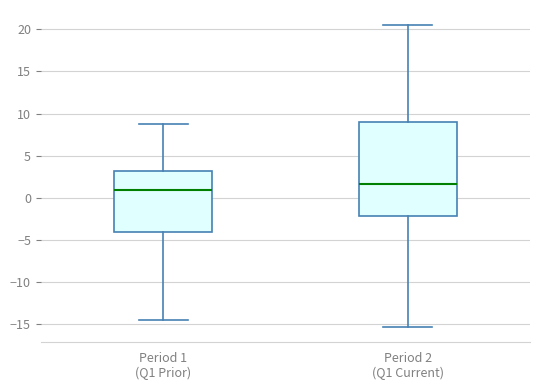

Reading left to right, read every box against the y-axis: the position of its median line, the range the box covers, and the ends of its whiskers. The values are not printed on the chart, so give them approximately, as read against the axis.

Period 1 (Q1 Prior): median 1.0, box -4.0 to 3.0, whiskers -14.5 to 9.0
Period 2 (Q1 Current): median 1.5, box -2.0 to 9.0, whiskers -15.5 to 20.5